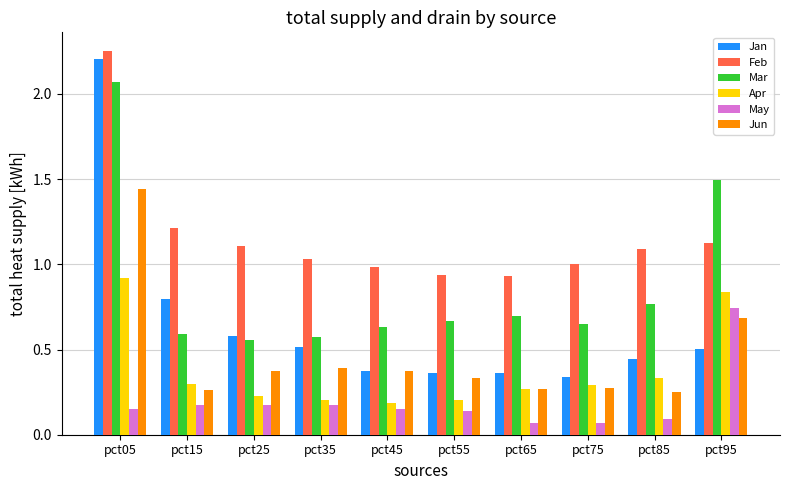

How many data points does each series have?

10